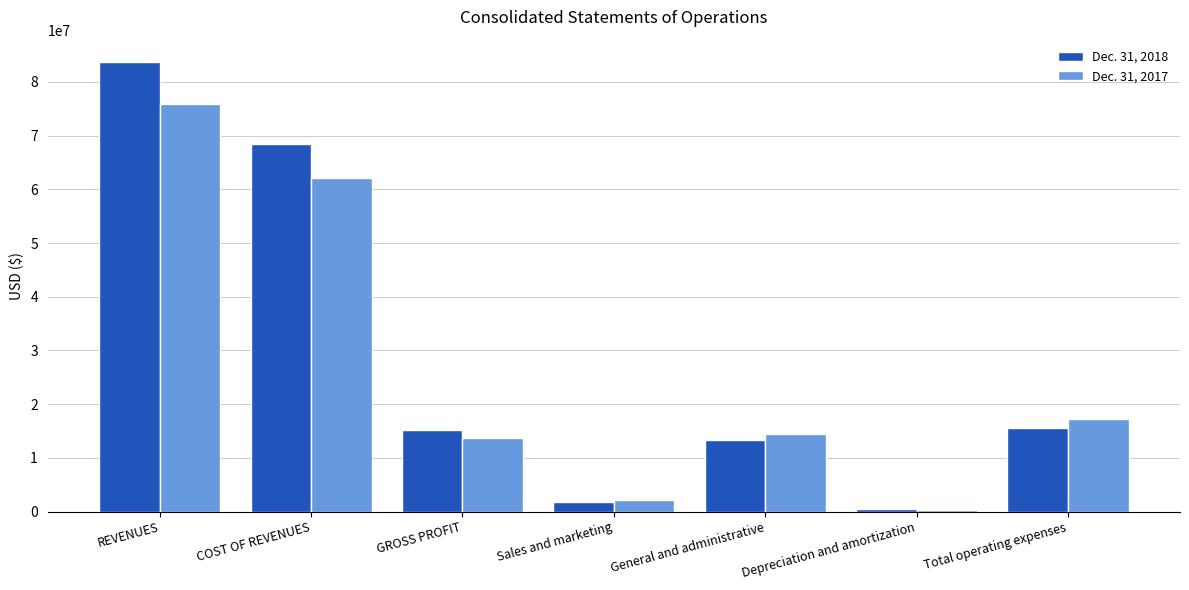

At Total operating expenses, list the series in order from smallest to largest.

Dec. 31, 2018, Dec. 31, 2017